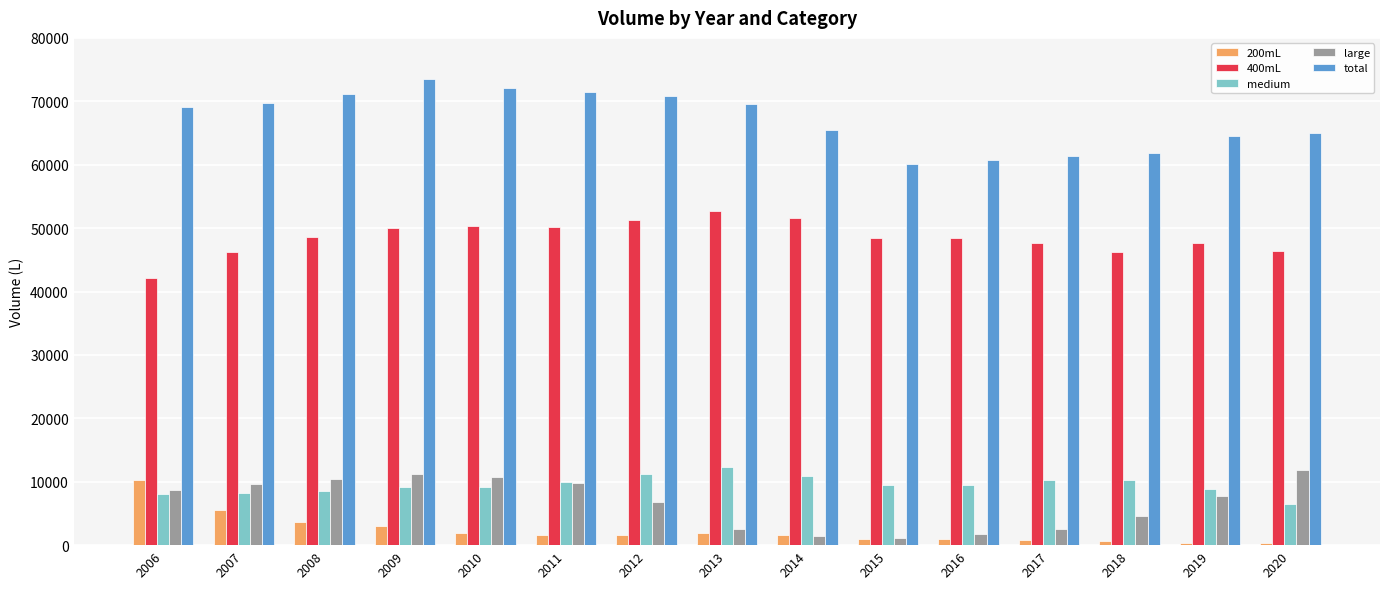

Is it true that 200mL equals 2967 at 2009?

True